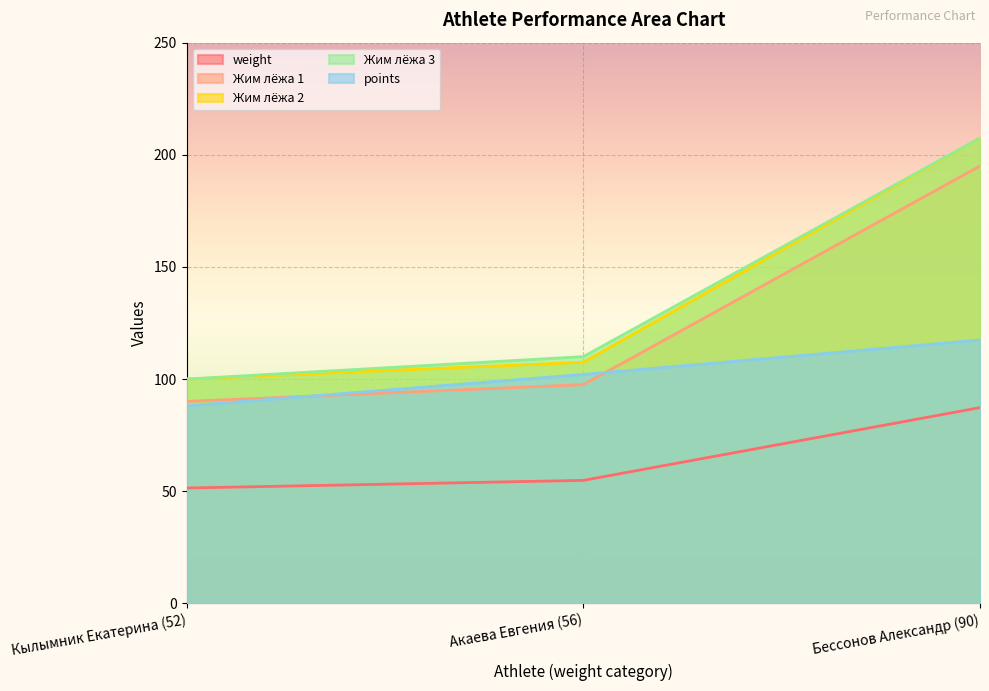

At which label is Жим лёжа 1 closest to 142?

Акаева Евгения (56)